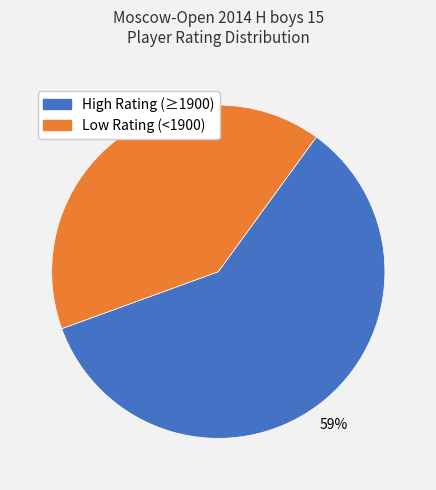

How many segments does this pie chart have?

2